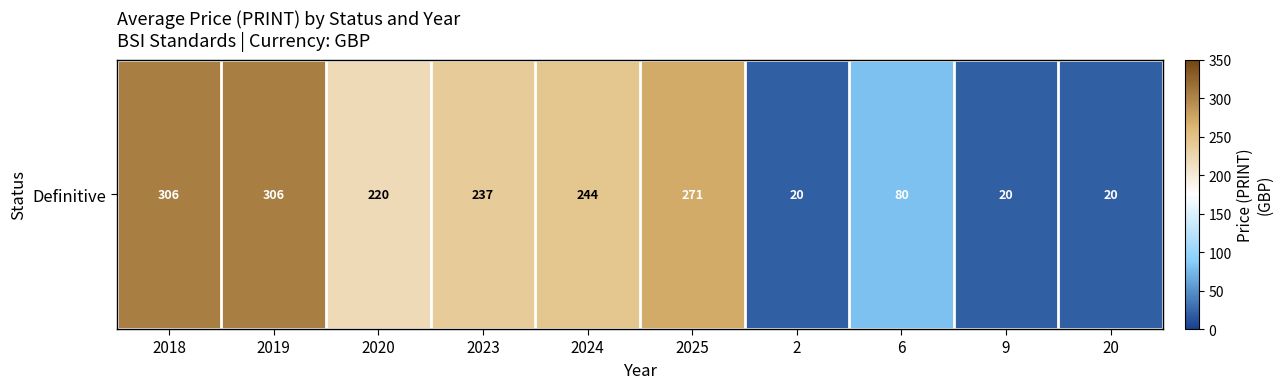

List the labels in order of value, smallest first.

2, 9, 20, 6, 2020, 2023, 2024, 2025, 2018, 2019